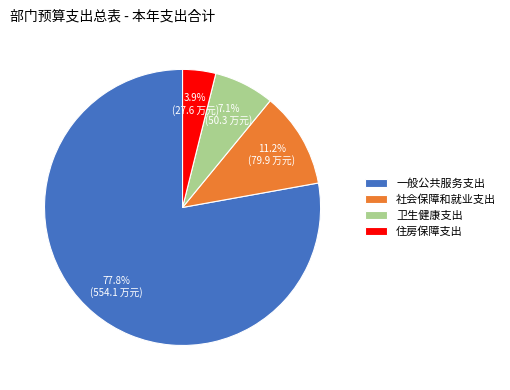

How many slices are in this pie chart?

4